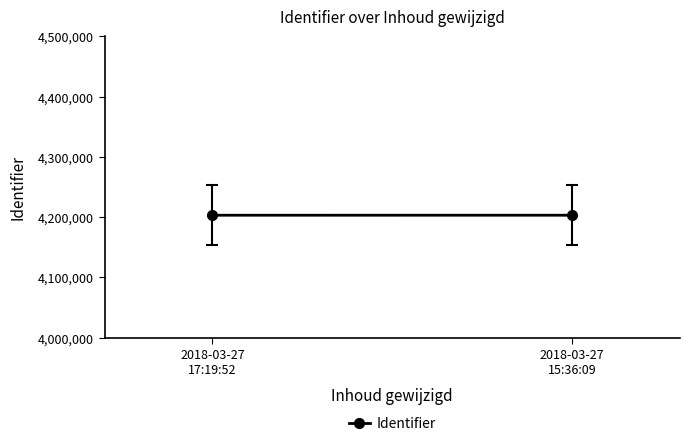

At which category does the chart reach its peak across all series?

2018-03-27
15:36:09